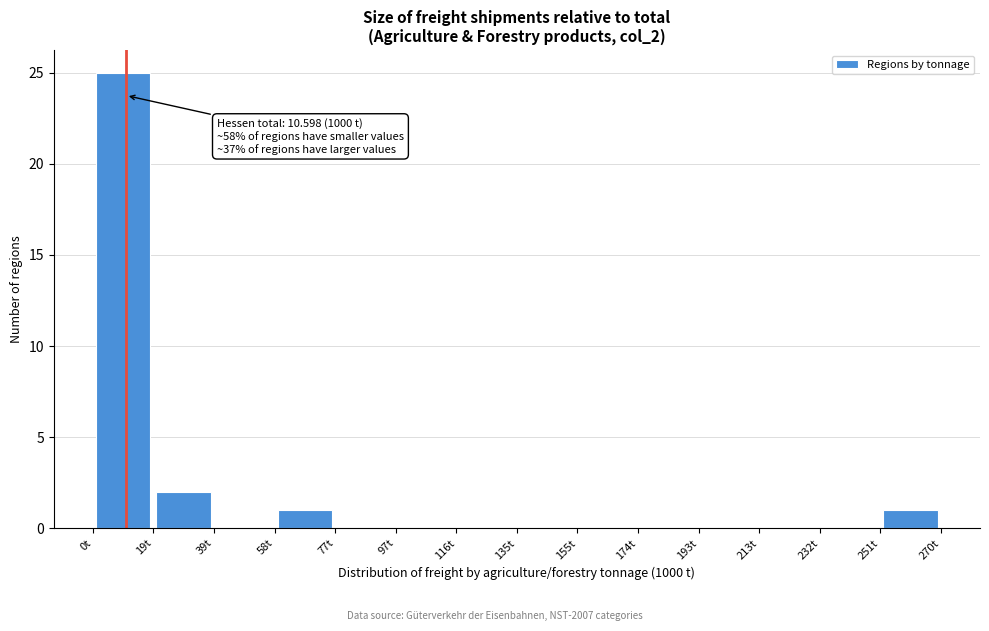

Over which range of the x-axis is the bar tallest?

0 to 20